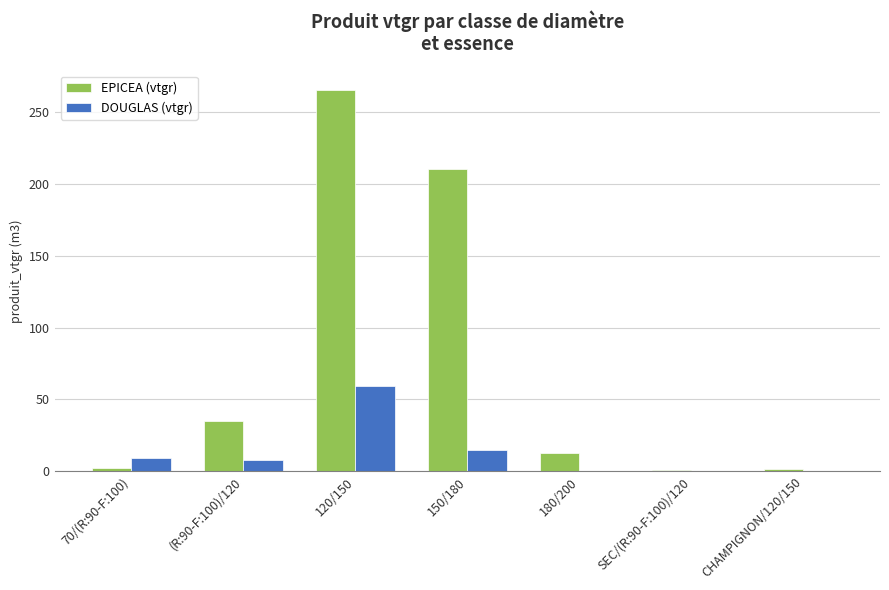

What is the sum of all EPICEA (vtgr) values?

528.3